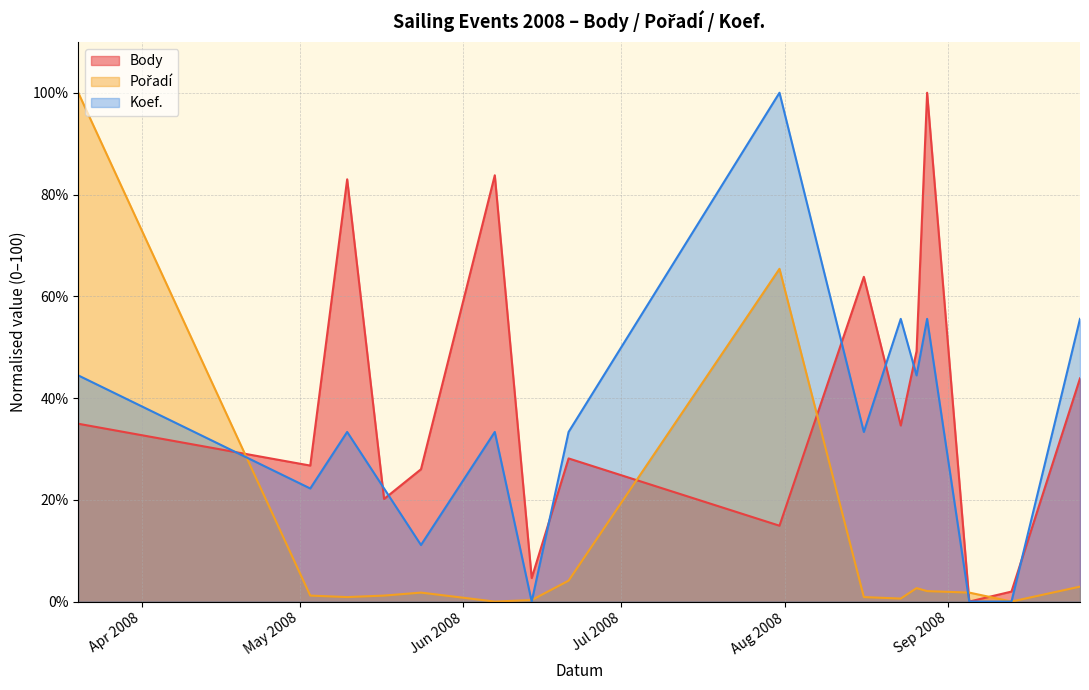

Reading left to right, what are all the values shown in this chart?

Body: 2008-03-20=34.9	2008-05-03=26.7	2008-05-10=83.0	2008-05-17=20.2	2008-05-24=26.0	2008-06-07=83.8	2008-06-14=4.6	2008-06-21=28.1	2008-07-31=14.9	2008-08-16=63.8	2008-08-23=34.6	2008-08-26=49.2	2008-08-28=100.0	2008-09-05=0.0	2008-09-13=2.0	2008-09-26=43.9
Pořadí: 2008-03-20=100.0	2008-05-03=1.2	2008-05-10=0.9	2008-05-17=1.2	2008-05-24=1.8	2008-06-07=0.0	2008-06-14=0.3	2008-06-21=4.1	2008-07-31=65.4	2008-08-16=0.9	2008-08-23=0.6	2008-08-26=2.6	2008-08-28=2.1	2008-09-05=1.8	2008-09-13=0.0	2008-09-26=2.9
Koef.: 2008-03-20=44.4	2008-05-03=22.2	2008-05-10=33.3	2008-05-17=22.2	2008-05-24=11.1	2008-06-07=33.3	2008-06-14=0.0	2008-06-21=33.3	2008-07-31=100.0	2008-08-16=33.3	2008-08-23=55.6	2008-08-26=44.4	2008-08-28=55.6	2008-09-05=0.0	2008-09-13=0.0	2008-09-26=55.6